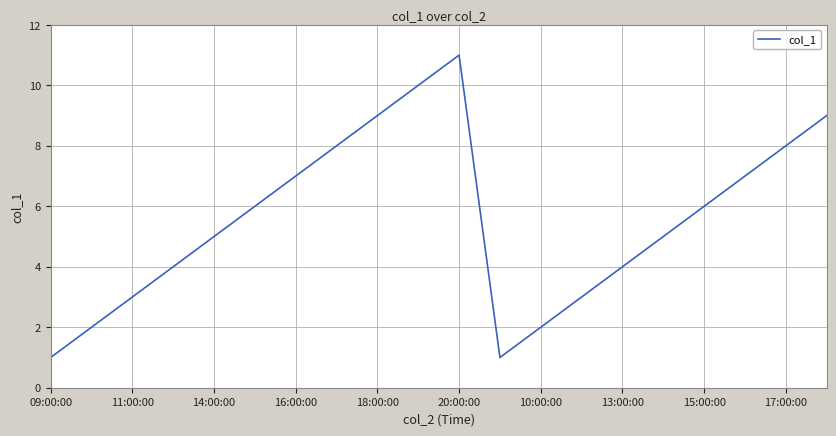

What is the difference between the maximum and minimum values?

10